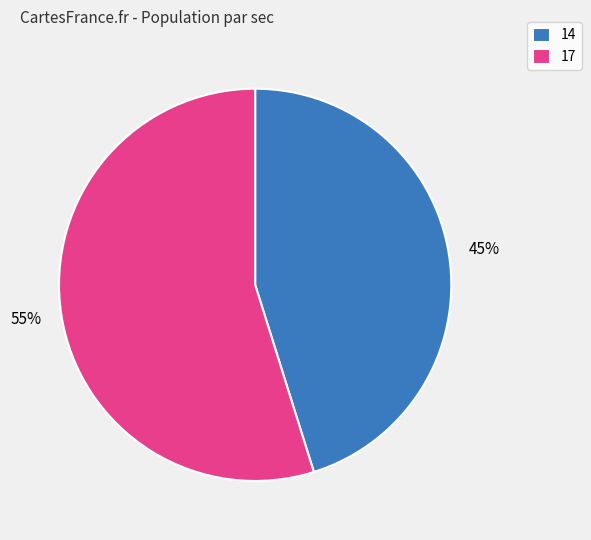

To the nearest percent, what is the average slice percentage?

50%